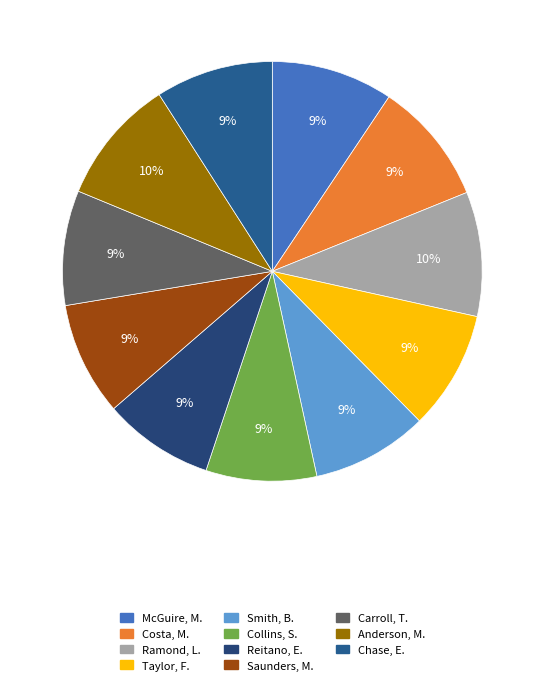

Is there a majority slice in this chart?

No